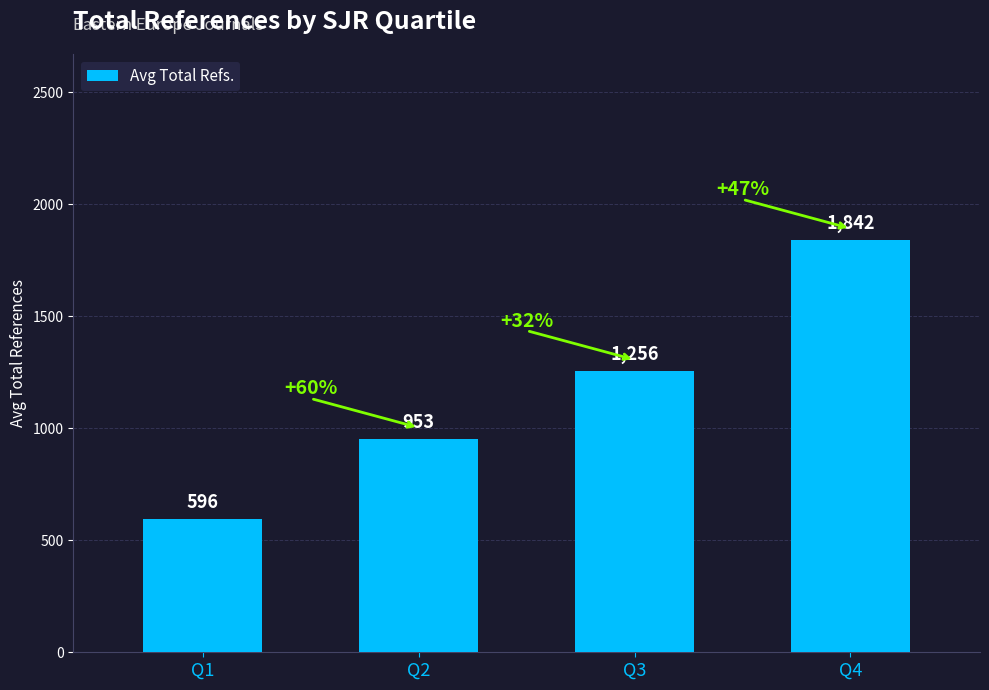

Are the bars horizontal?

No